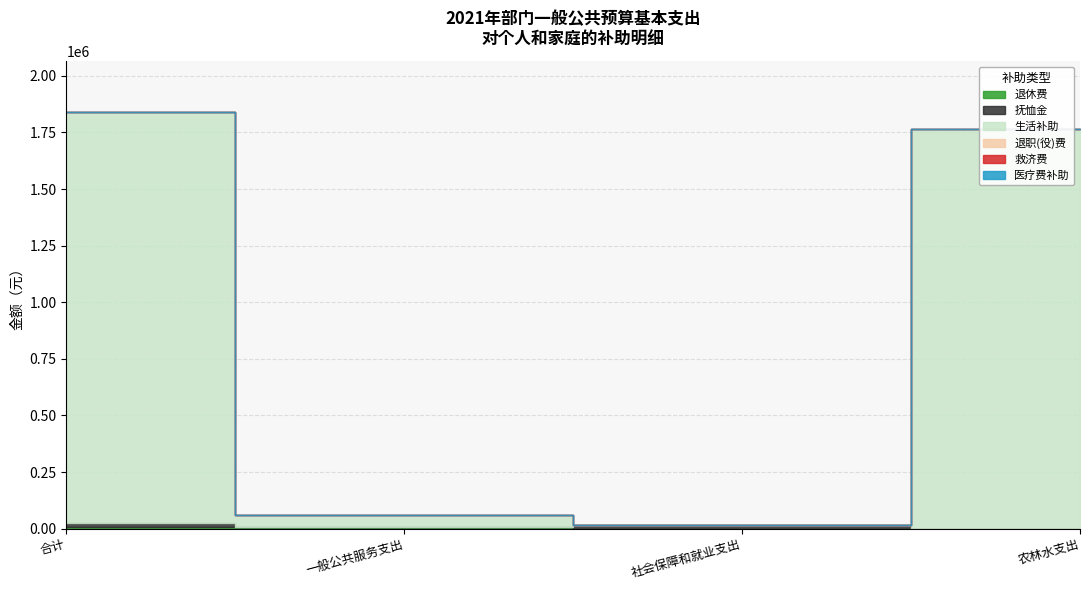

Does the chart display data point markers on the line(s)?

No